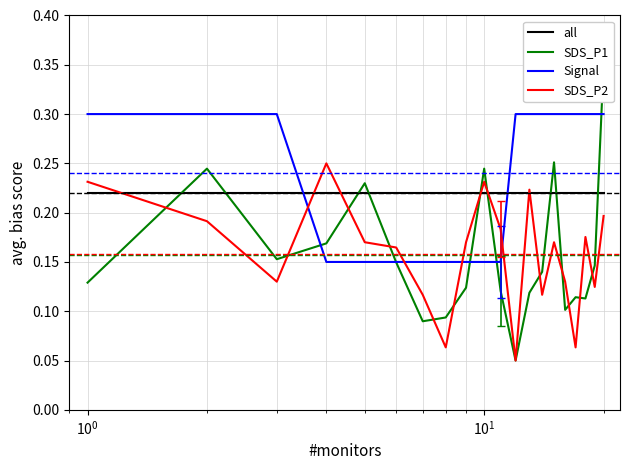

True or false: all and Signal intersect in this chart.

True